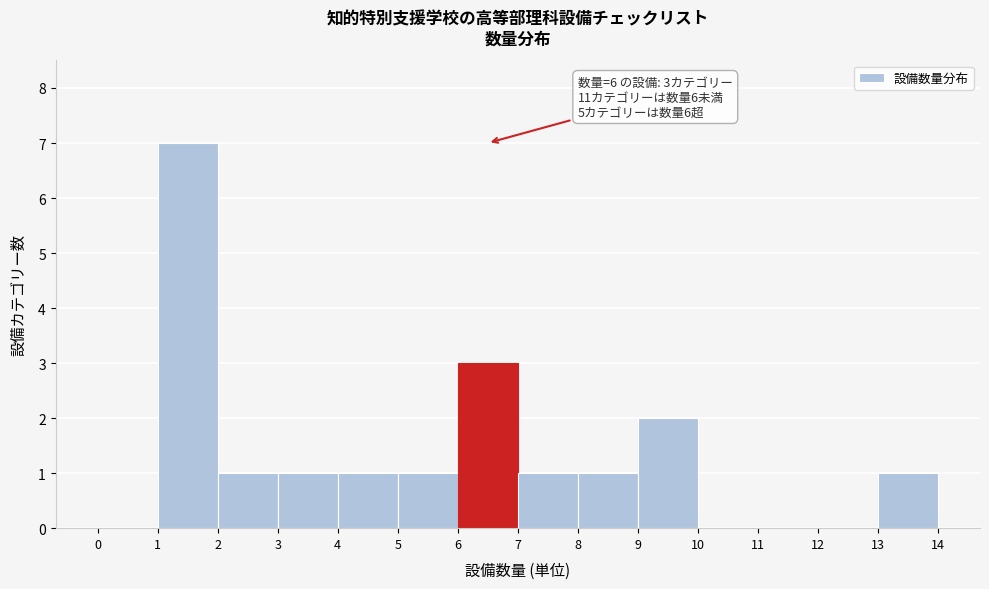

Over which range of the x-axis is the bar tallest?

1 to 2